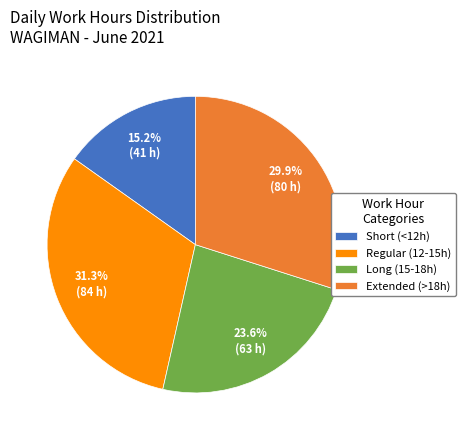

What is the total percentage of Short (<12h) and Extended (>18h)?

45.1%